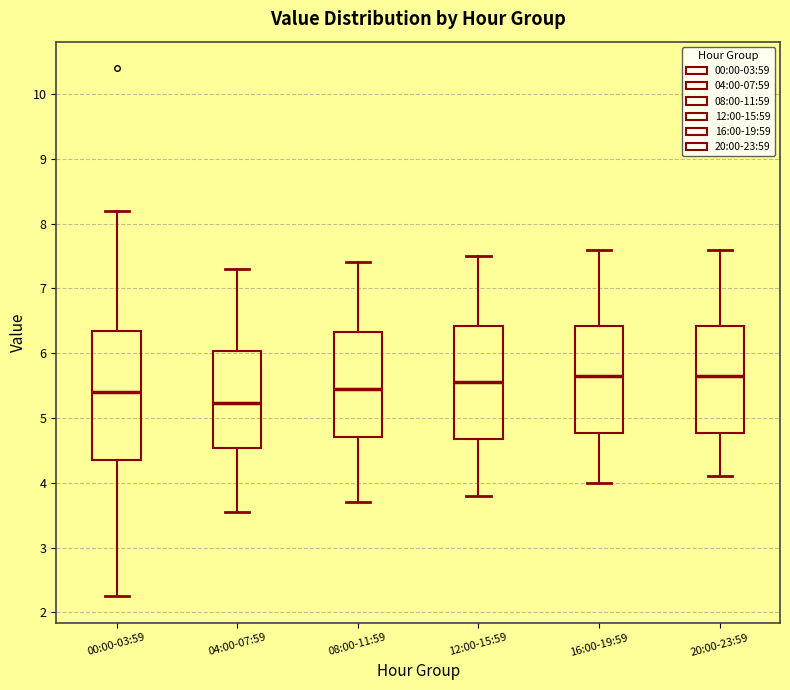

Where does the lower whisker of the box for 12:00-15:59 end on the y-axis? The values are not printed on the chart, so give them approximately, as read against the axis.

3.8